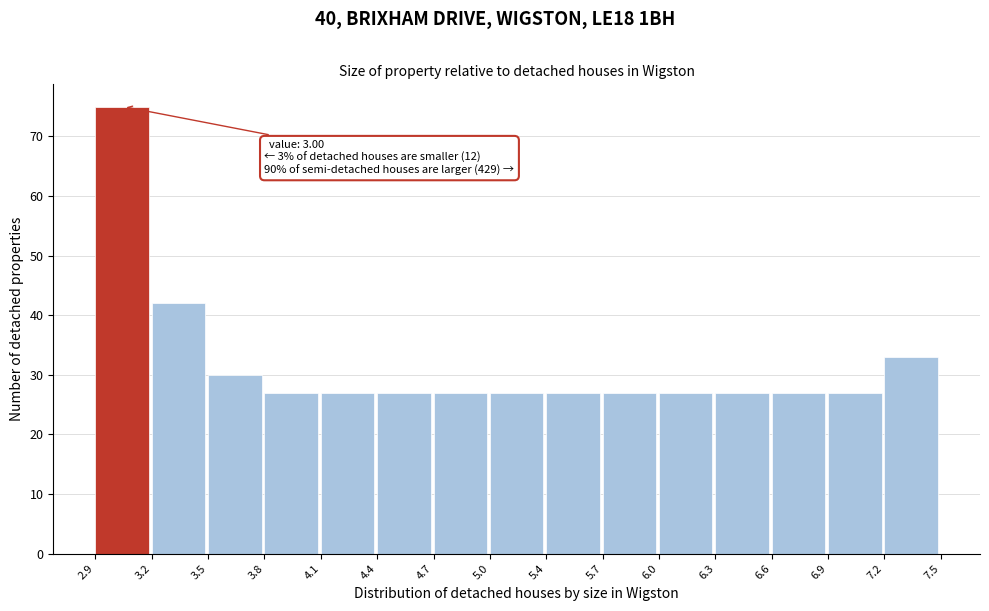

Which range on the x-axis has the tallest bar?

2.9 to 3.2